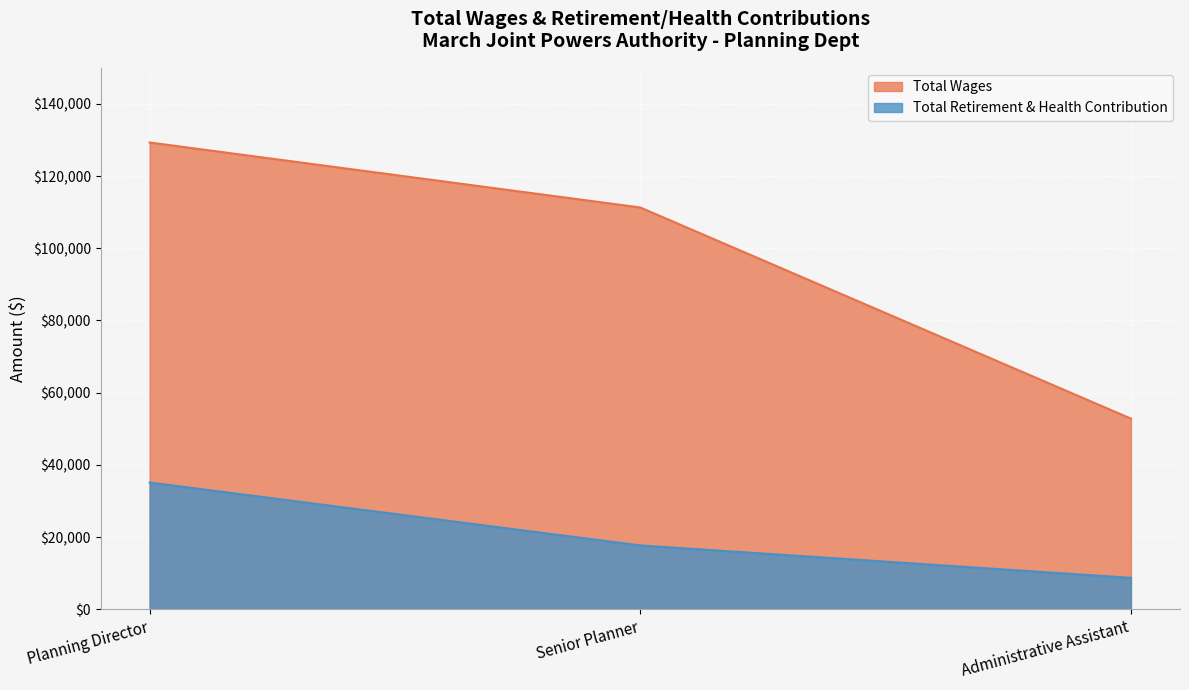

The Total Wages series shows 70899 at Administrative Assistant. True or false?

False